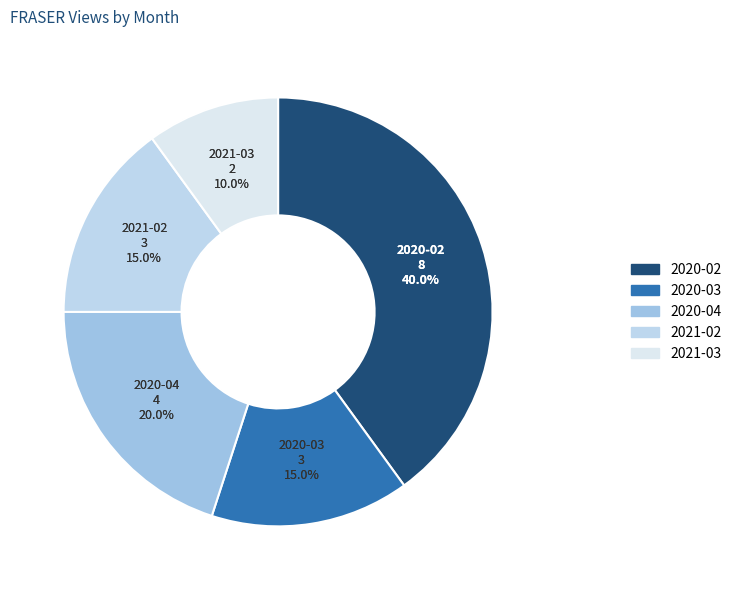

Between 2021-03 and 2021-02, which is larger?

2021-02